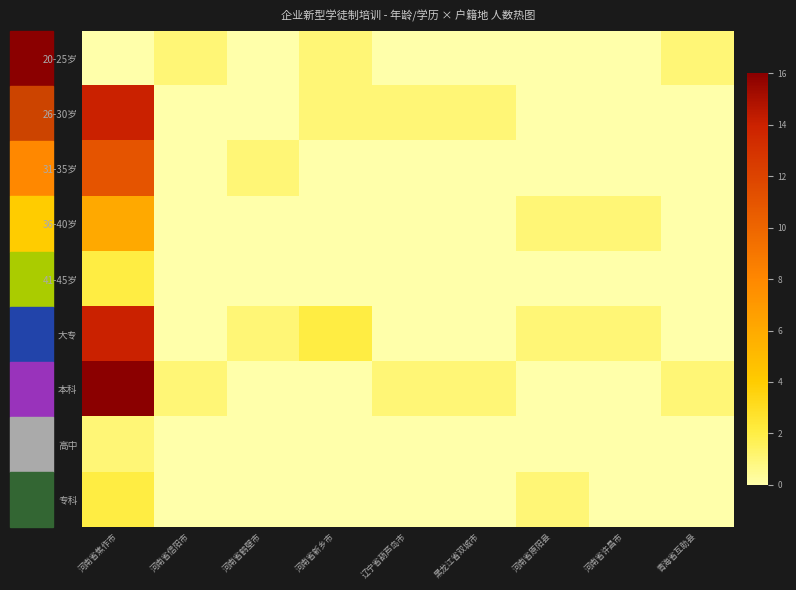

How many series are shown in this chart?

9